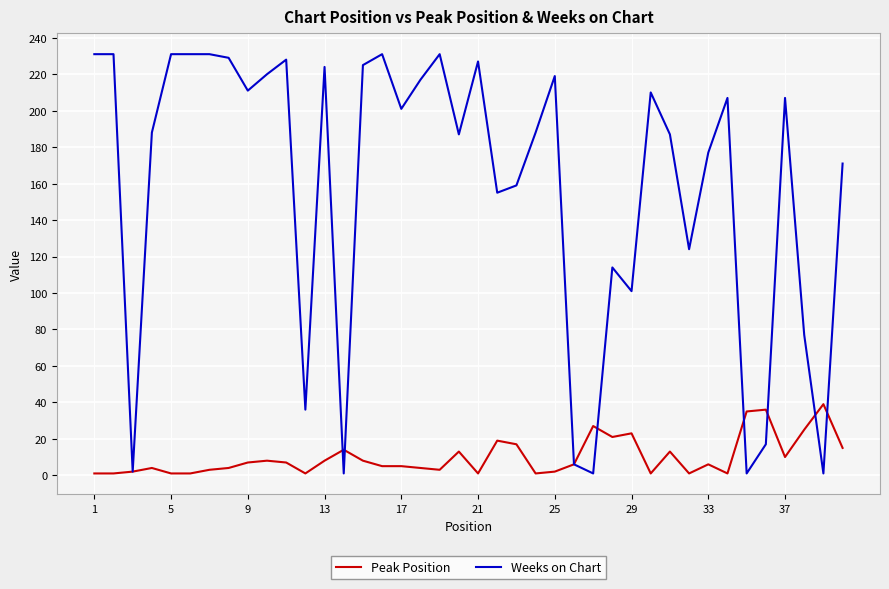

Which series has the largest total across all categories?

Weeks on Chart